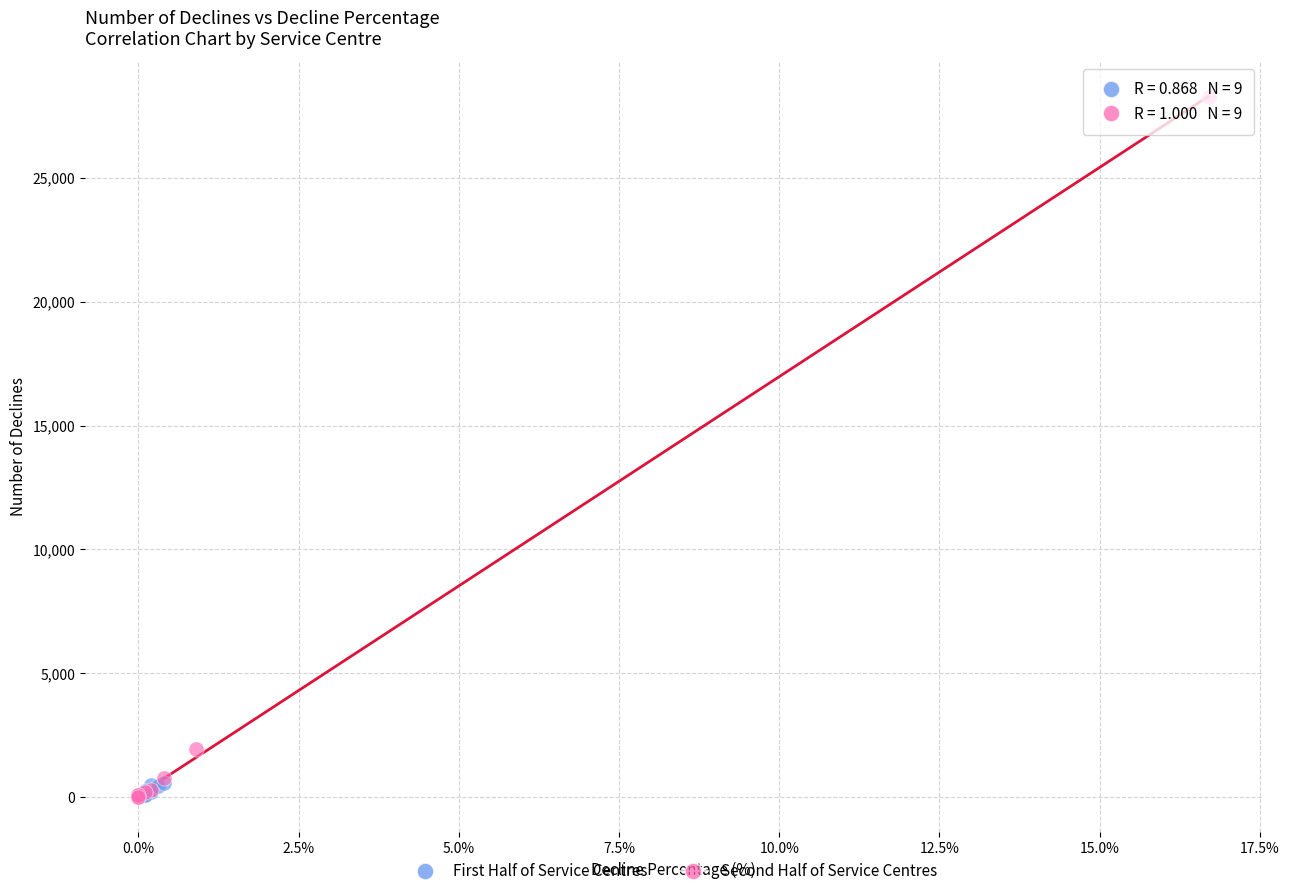

Which series reaches the maximum Y coordinate?

Second Half of Service Centres